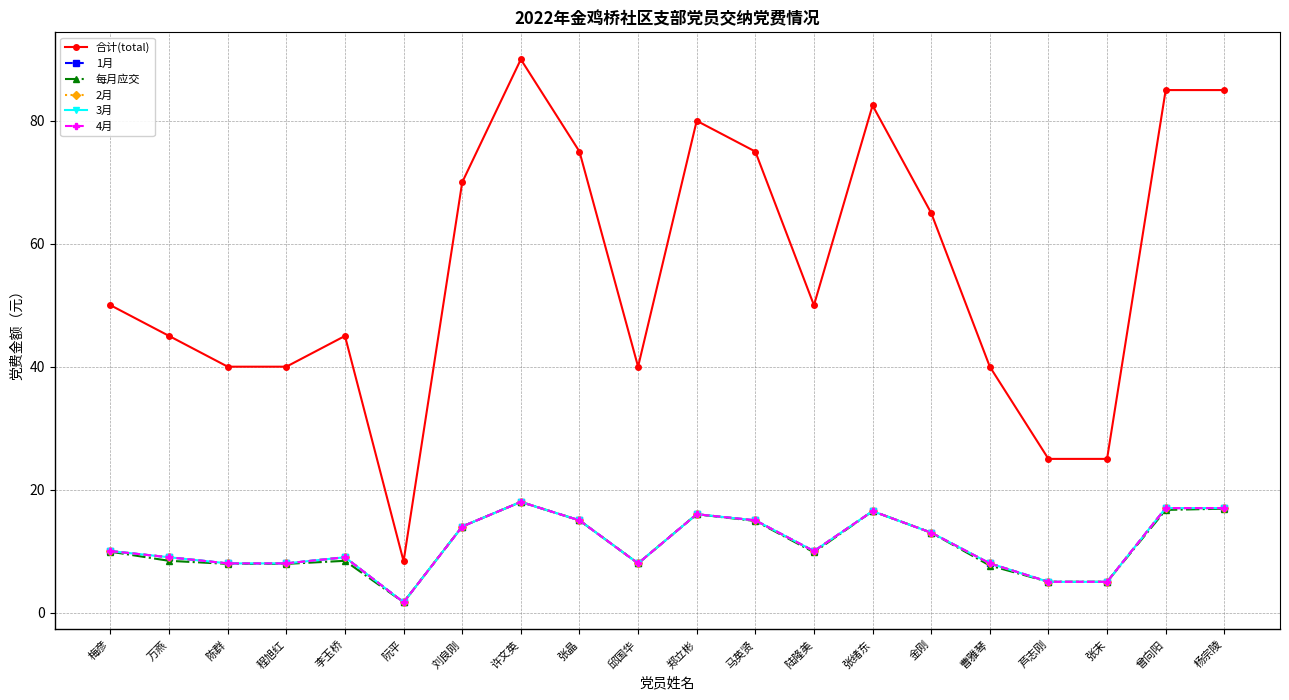

In 3月, how many points are higher than both neighbors (excluding endpoints)?

4